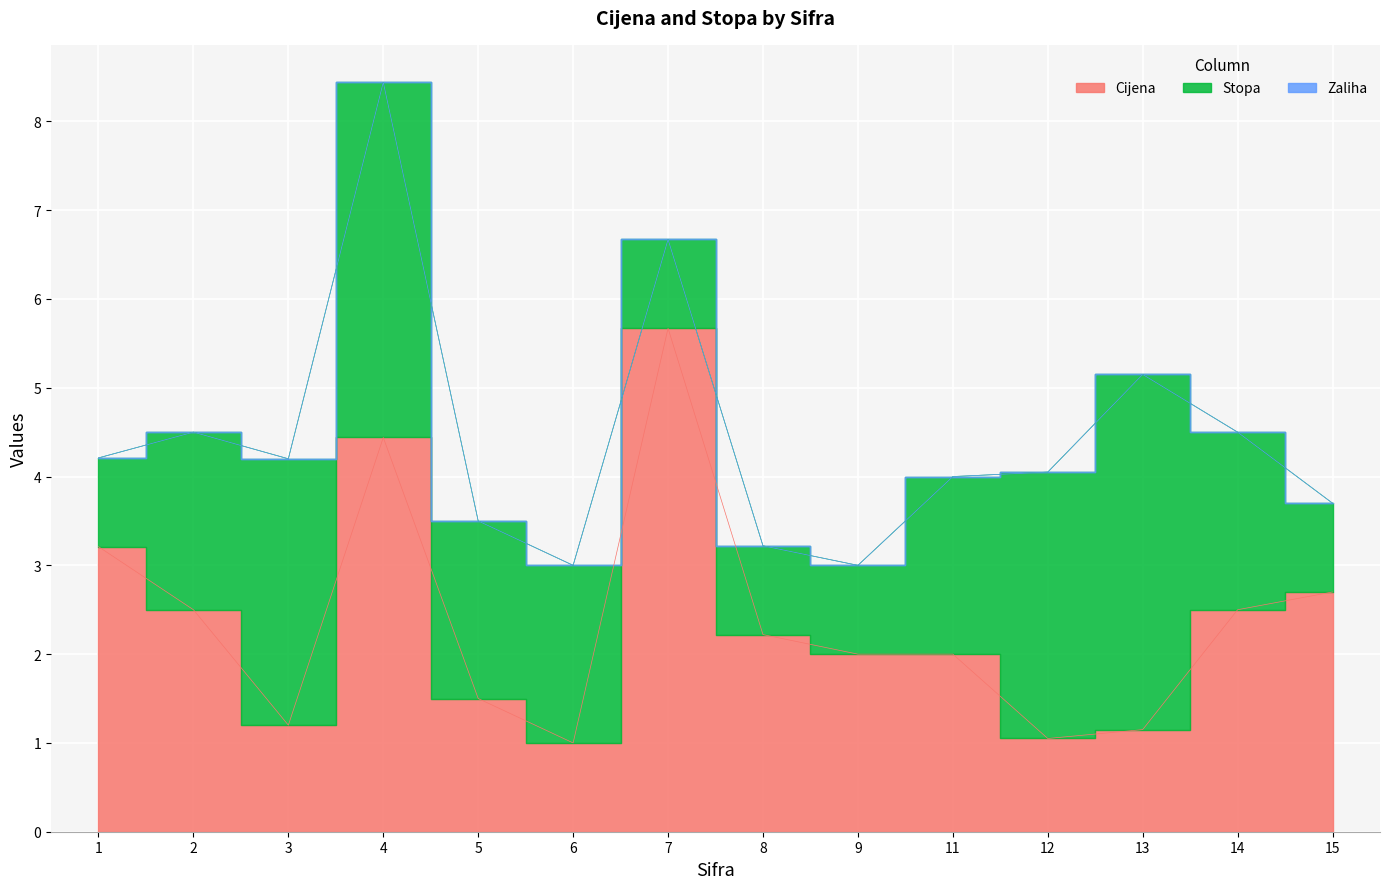

Which series has the largest total across all categories?

Cijena